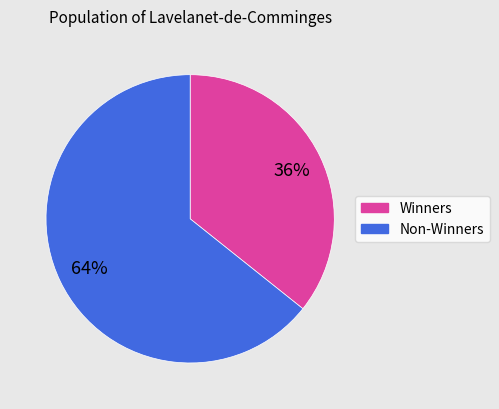

To the nearest percent, what is the average slice percentage?

50%